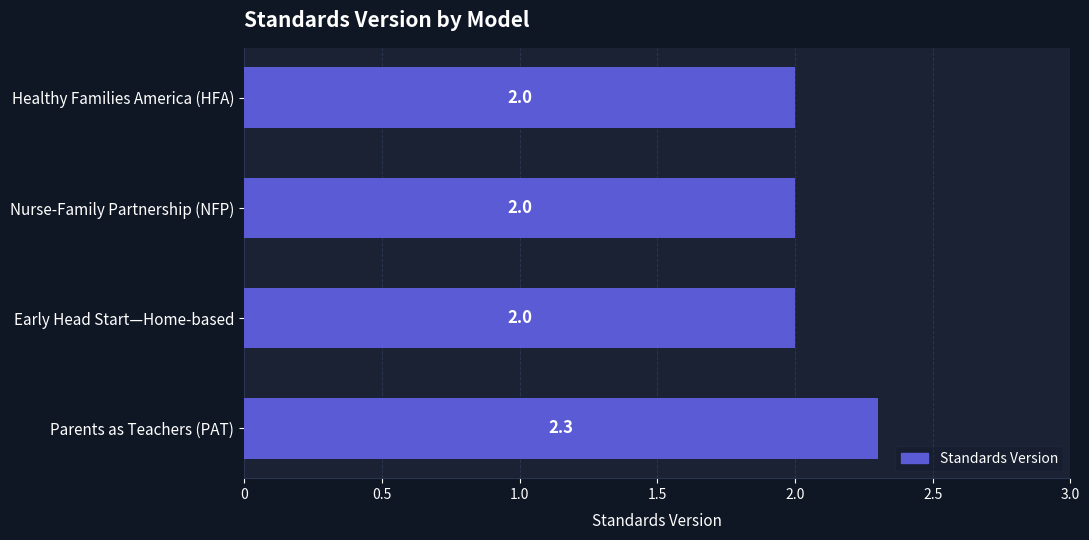

What is the value of the 3rd bar from the top?

2.0